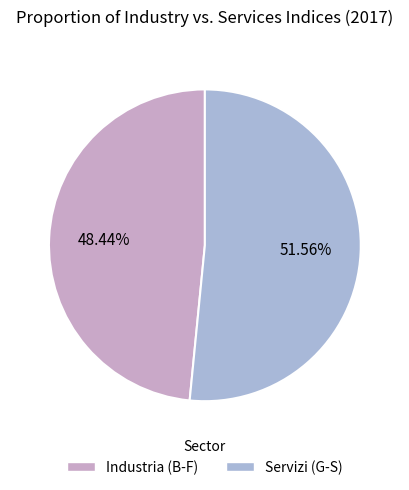

Which has a higher value, Industria (B-F) or Servizi (G-S)?

Servizi (G-S)